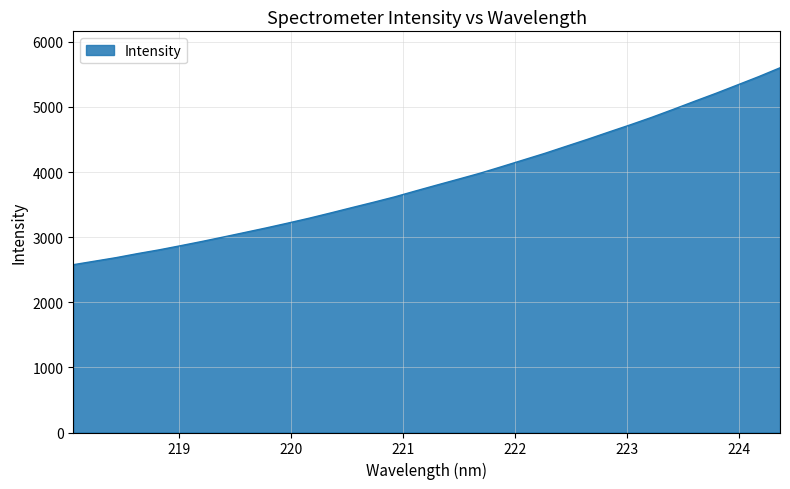

True or false: there are more than 2 points higher than both neighbors.

False